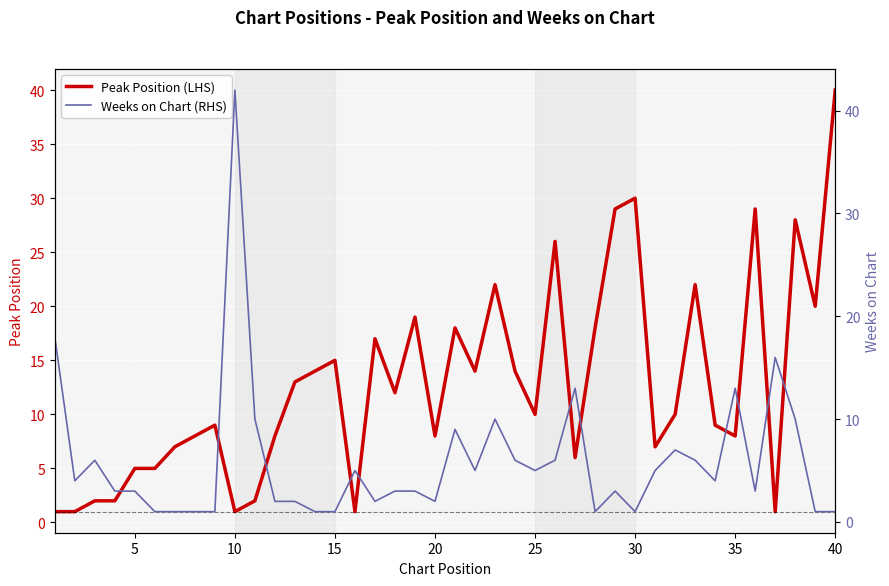

How many series are shown in this chart?

2